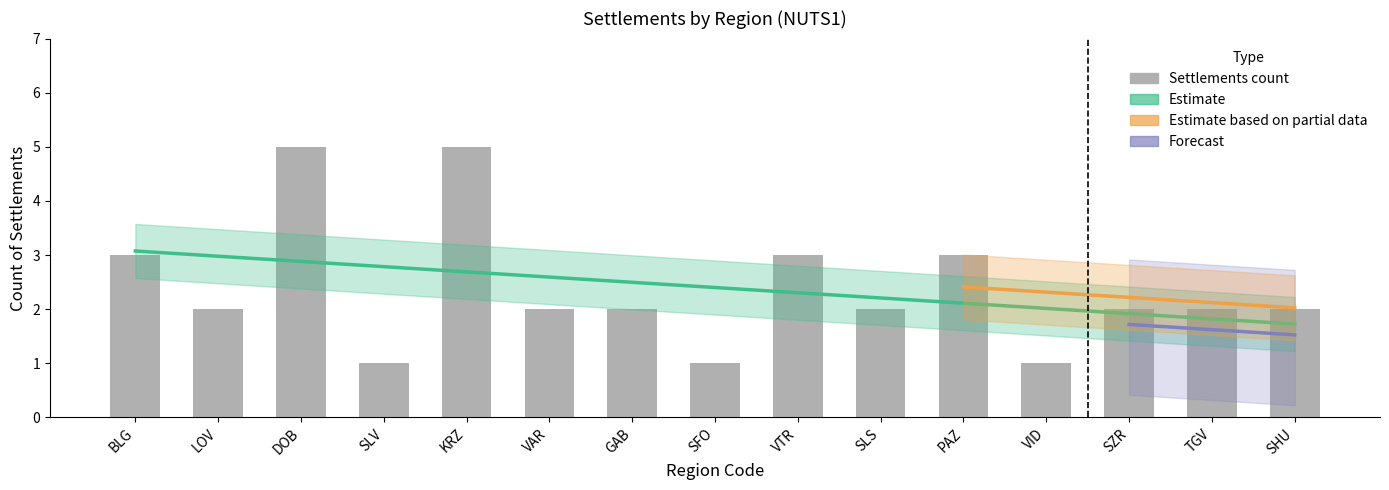

What position from the right is SZR?

3